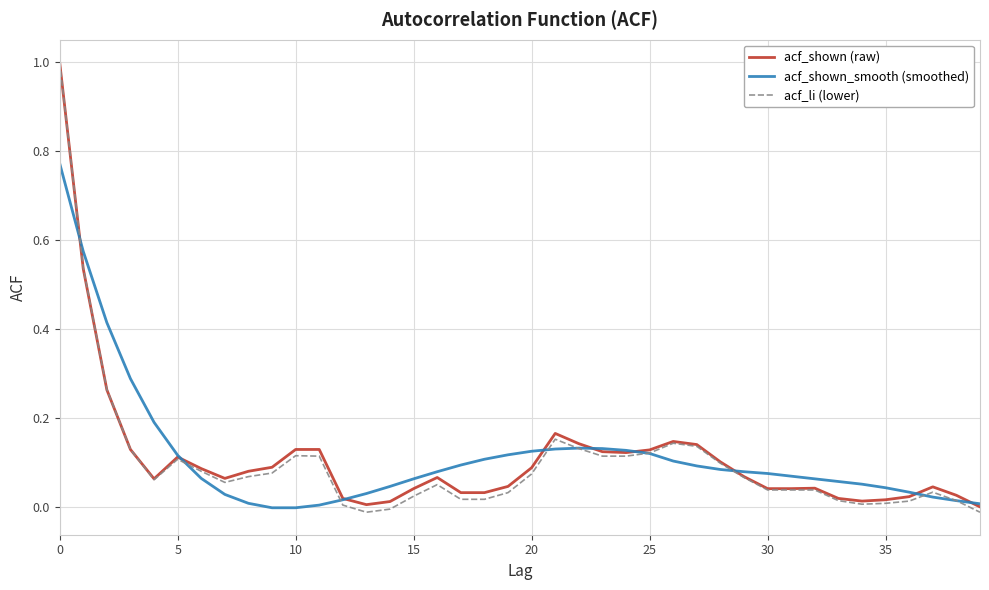

Is this an area chart (filled region under the line)?

No